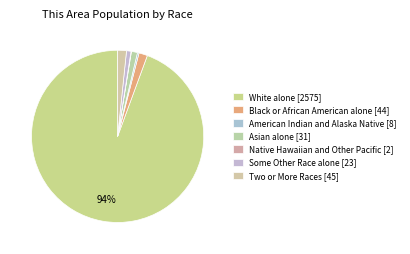

How many slices are in this pie chart?

7